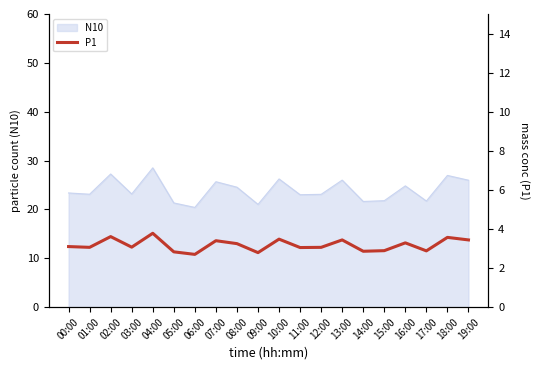

Is it true that N10 equals 23.2 at 03:00?

True